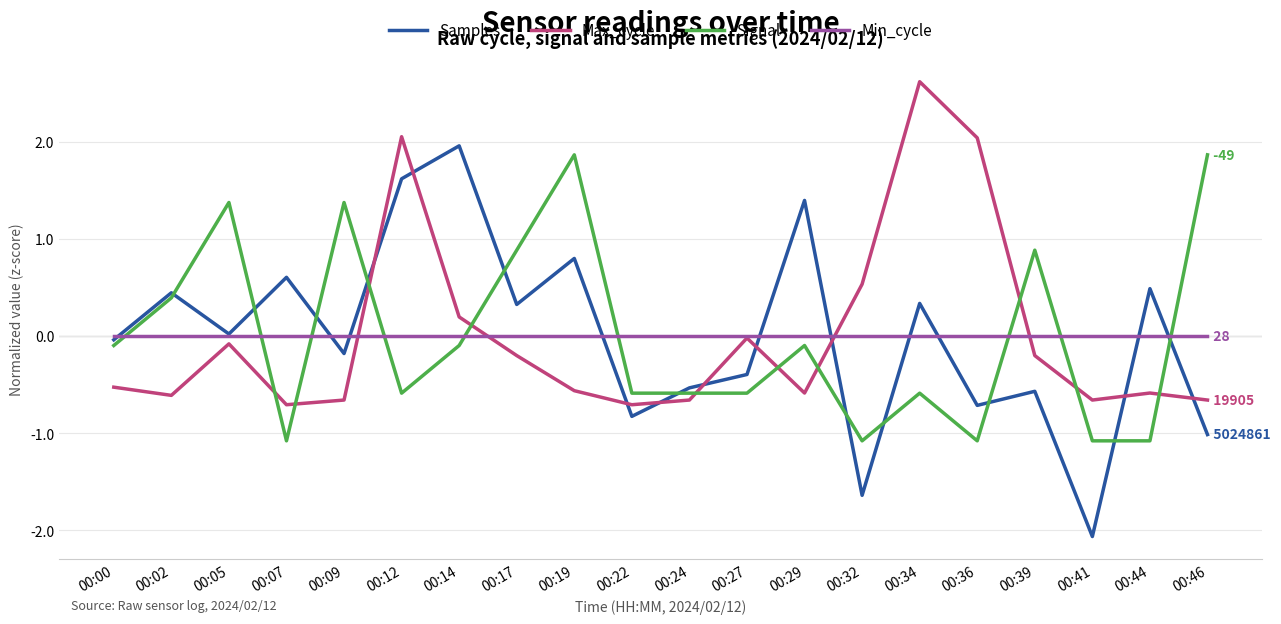

Is this an area chart (filled region under the line)?

No